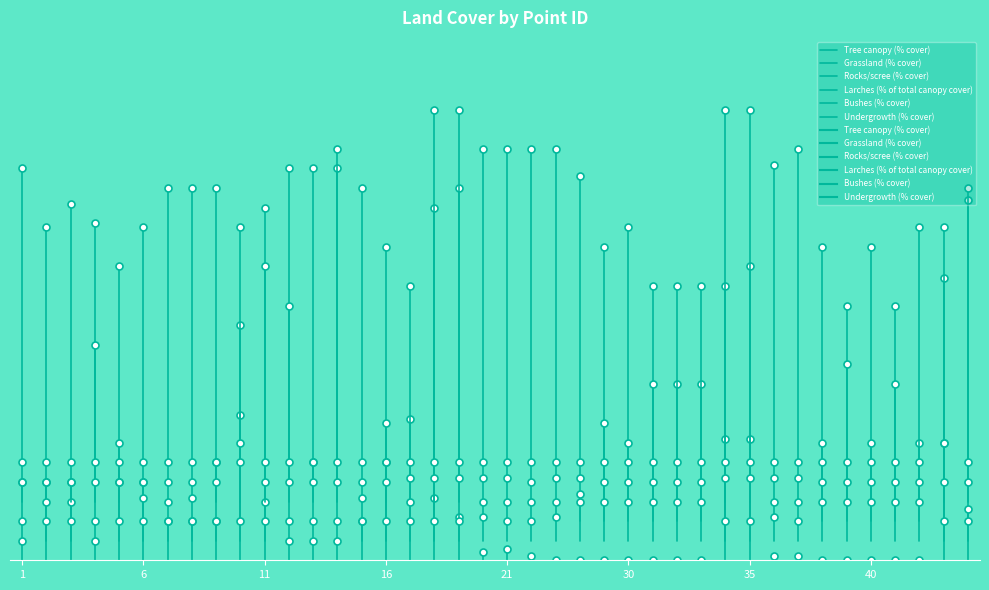

What is the difference between the highest and lowest values at 1?

22.5